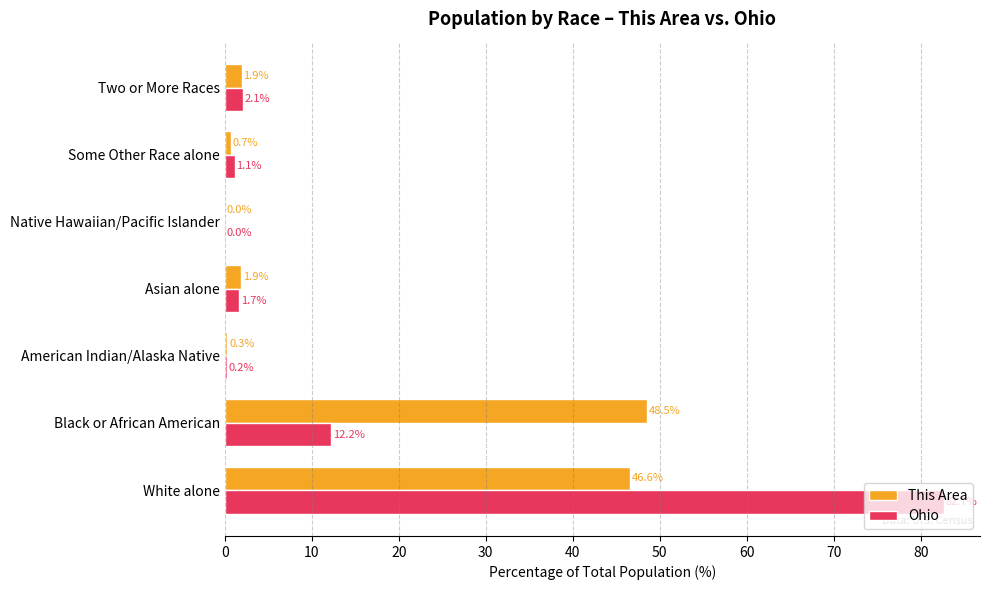

What is the sum of the This Area values at Asian alone and American Indian/Alaska Native?

2.2